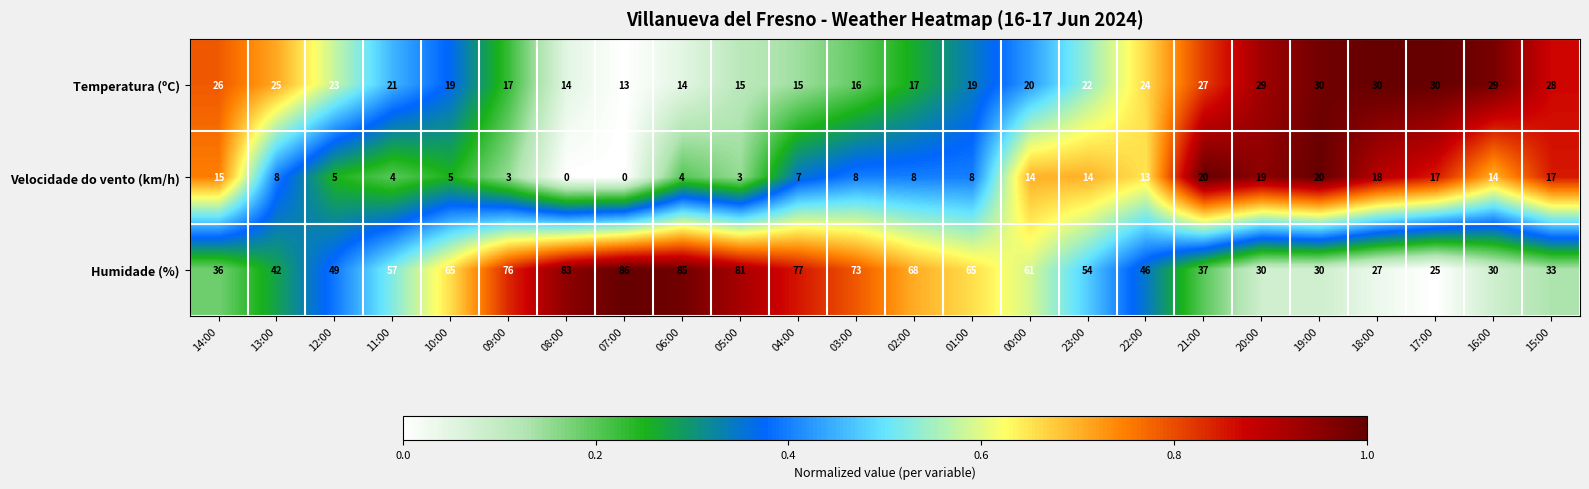

True or false: Humidade (%) has a value of 76 at 09:00.

True